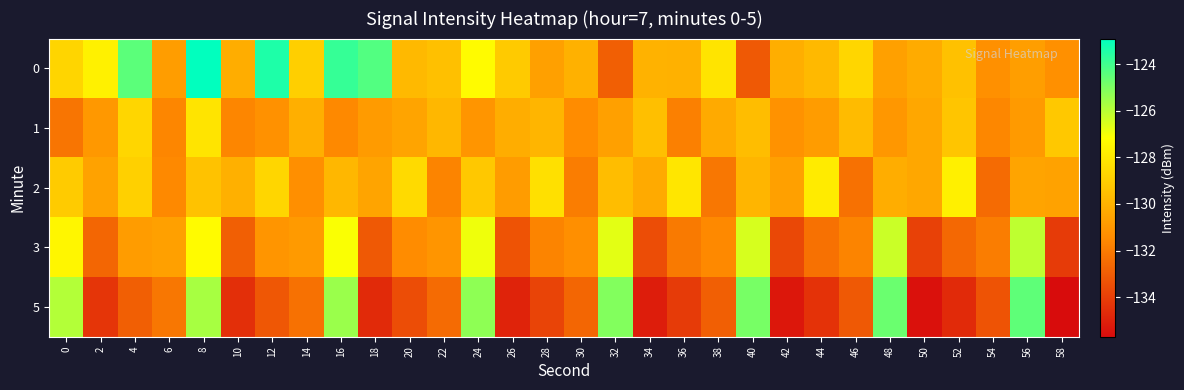

What is the total value across all series at 10?

-659.3